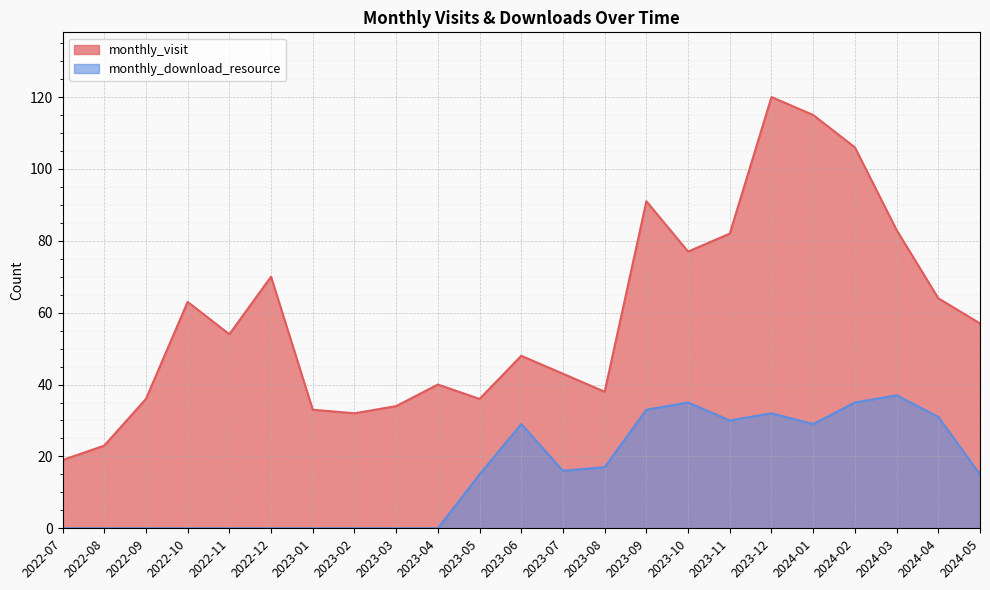

At how many categories does at least one series exceed 71?

7